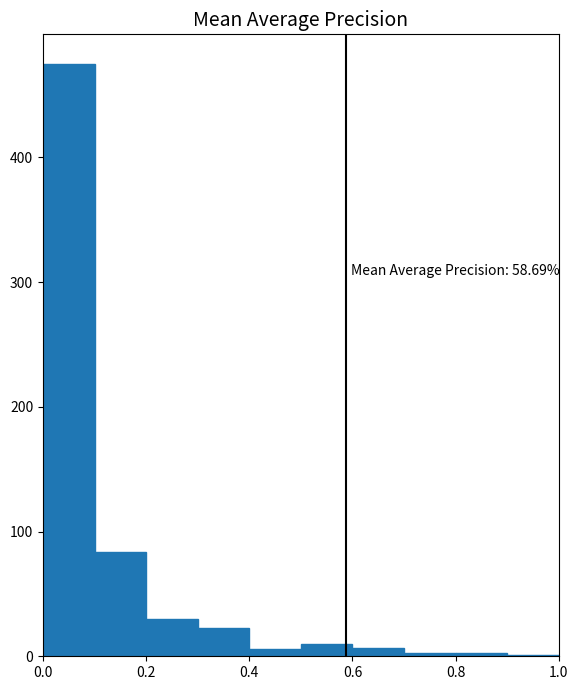

Which range on the x-axis has the tallest bar?

0.0 to 0.1